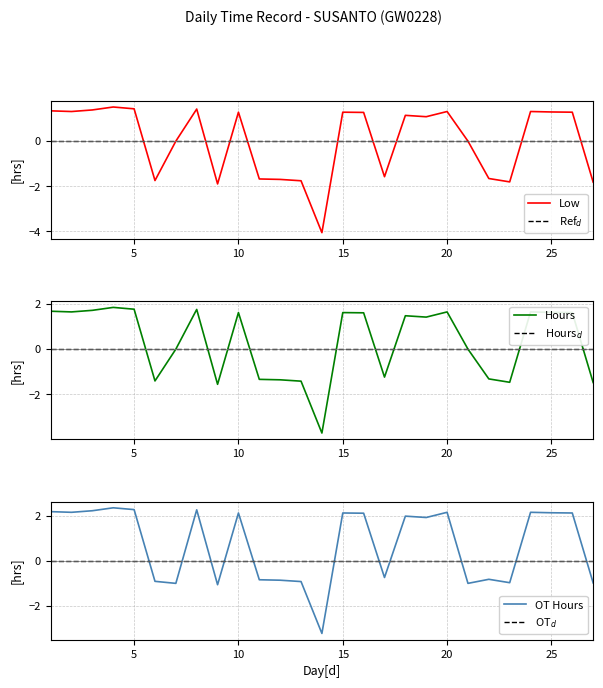

How many distinct data groups are displayed?

6